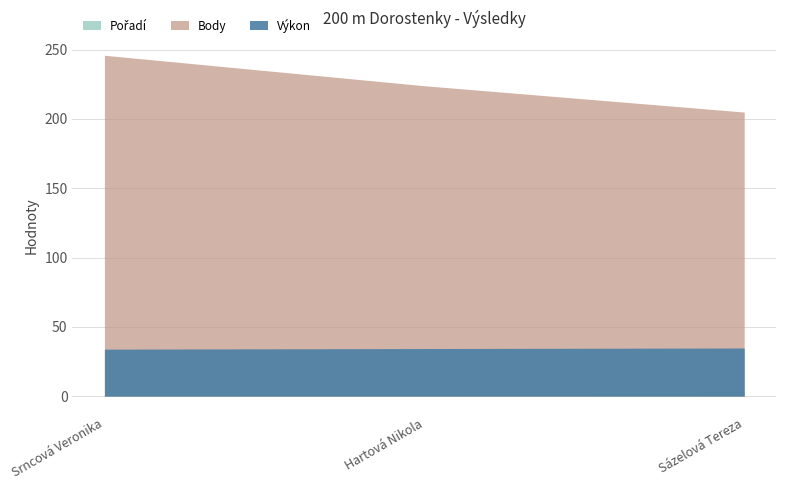

Reading right to left, what are all the values shown in this chart?

Pořadí: Sázelová Tereza=3.0	Hartová Nikola=2.0	Srncová Veronika=1.0
Výkon: Sázelová Tereza=34.7	Hartová Nikola=34.3	Srncová Veronika=33.9
Body: Sázelová Tereza=205.0	Hartová Nikola=224.0	Srncová Veronika=246.0